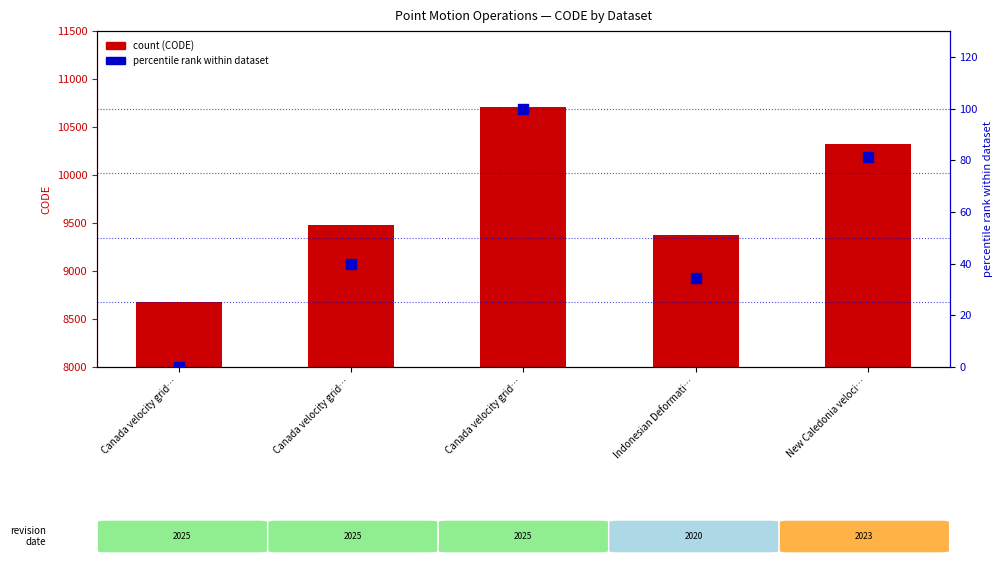

Which series reaches the maximum Y coordinate?

CODE